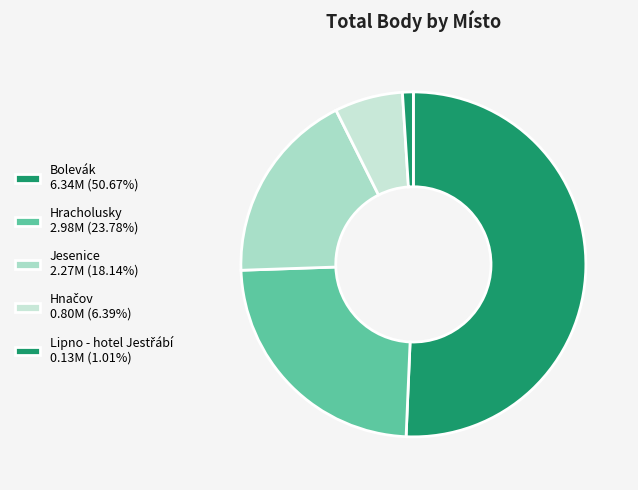

How many slices are in this pie chart?

5